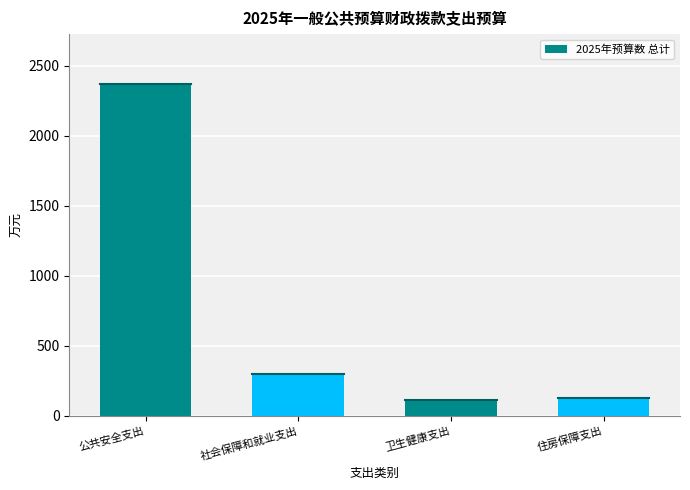

Reading right to left, what are all the values shown in this chart?

住房保障支出=129.2	卫生健康支出=109.0	社会保障和就业支出=296.1	公共安全支出=2371.5